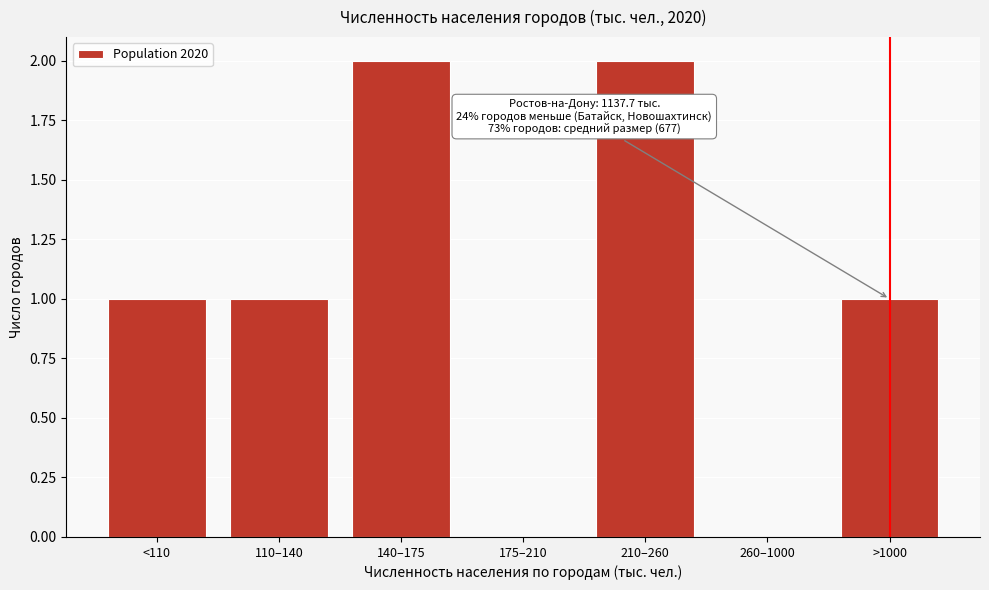

Reading left to right, list all the values displayed in this chart.

<110=1	110–140=1	140–175=2	175–210=0	210–260=2	260–1000=0	>1000=1